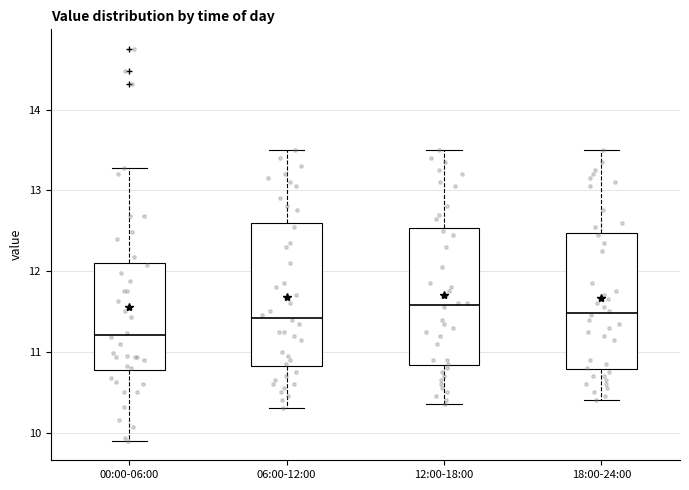

Where is the lower edge of the box for 00:00-06:00 on the y-axis? The values are not printed on the chart, so give them approximately, as read against the axis.

10.8